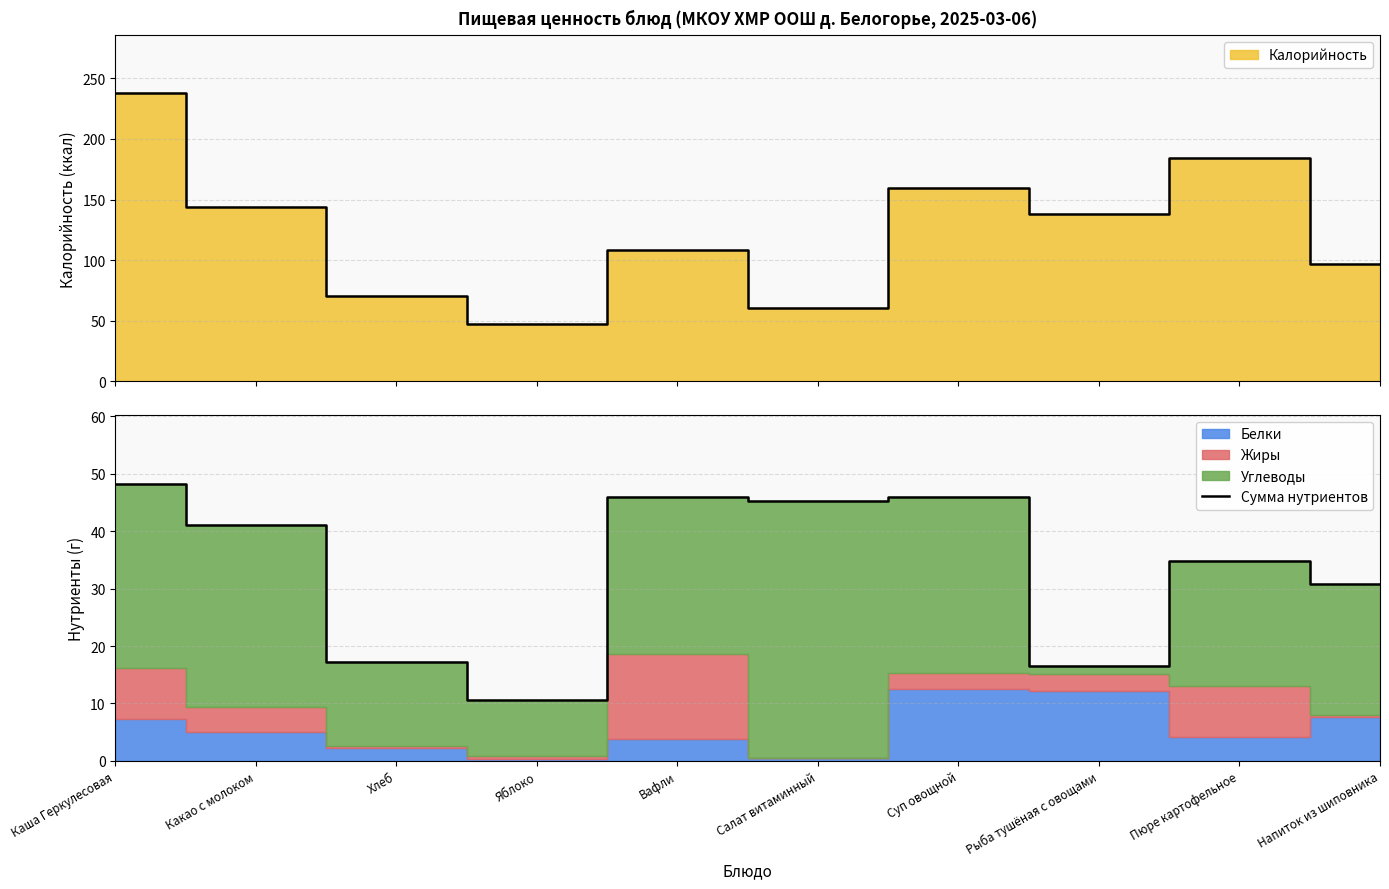

Reading right to left, list all the values displayed in this chart.

Напиток из шиповника=30.8	Пюре картофельное=34.8	Рыба тушёная с овощами=16.6	Суп овощной=45.9	Салат витаминный=45.3	Вафли=46.0	Яблоко=10.6	Хлеб=17.3	Какао с молоком=41.1	Каша Геркулесовая=48.2